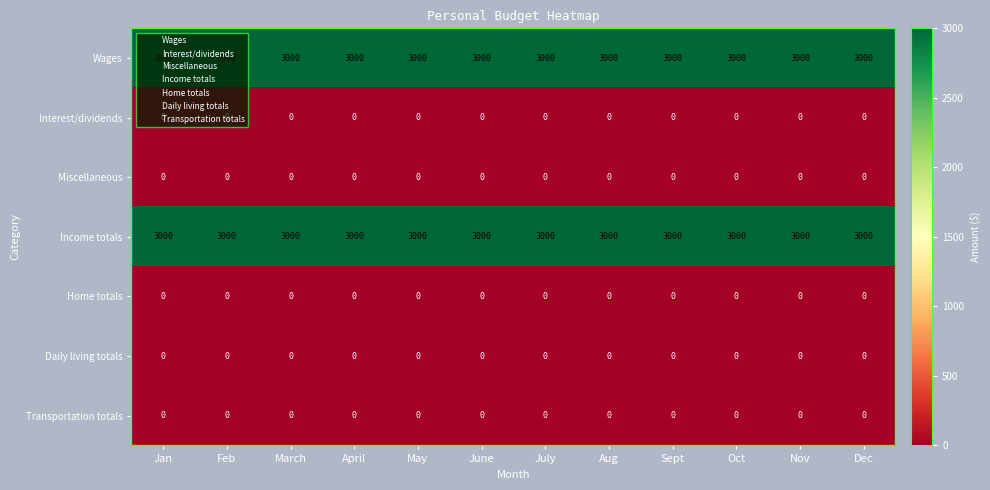

At how many categories does at least one series exceed 2365?

12